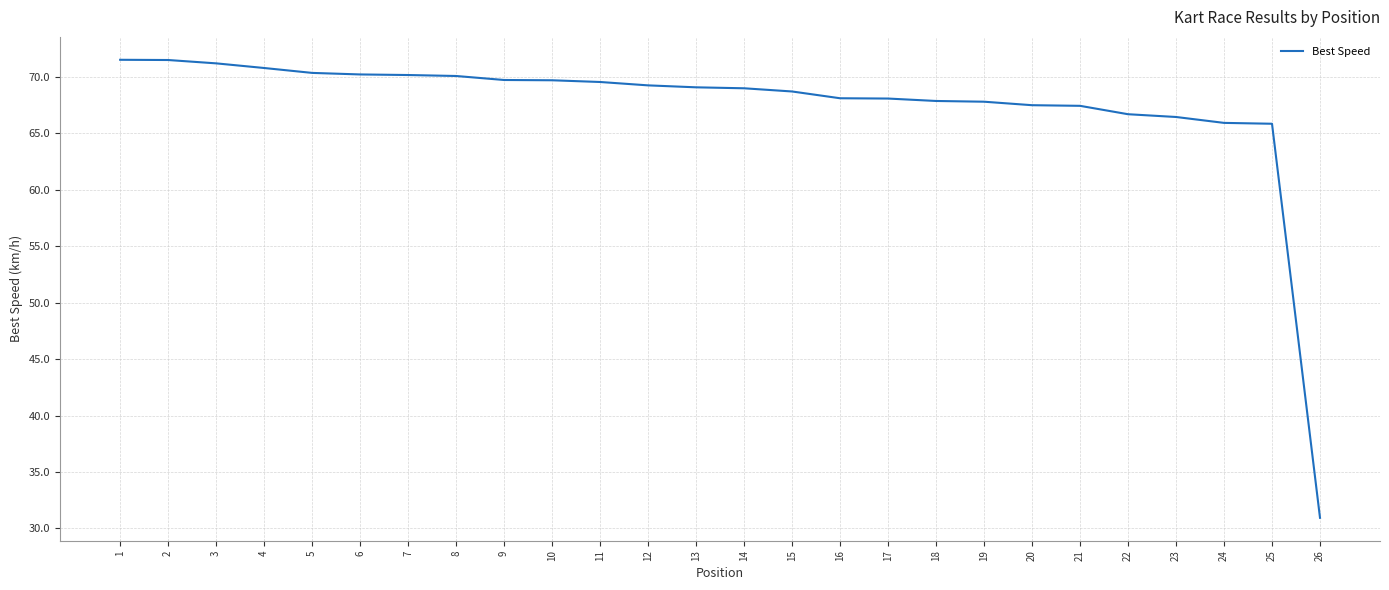

What is the maximum value shown in the chart?

71.5